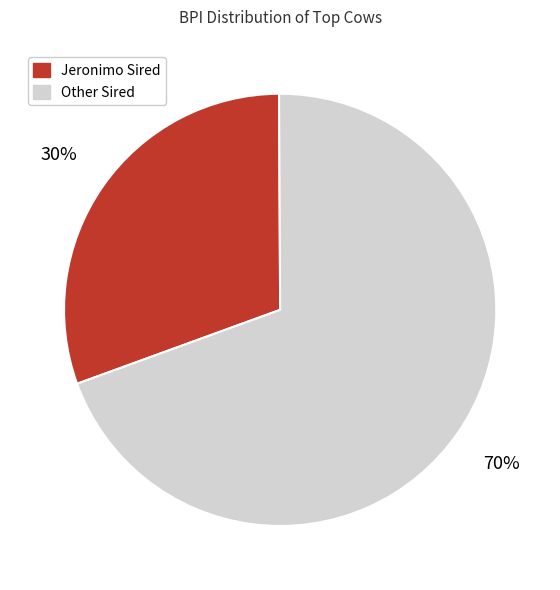

To the nearest percent, what is the average slice percentage?

50%